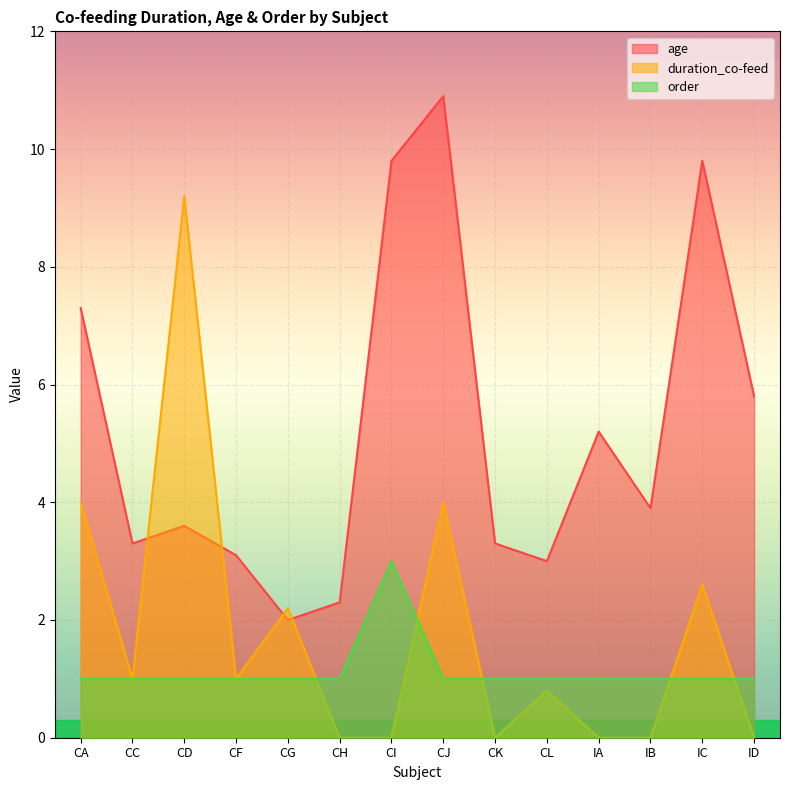

Which has a higher value, CA or CK?

CA